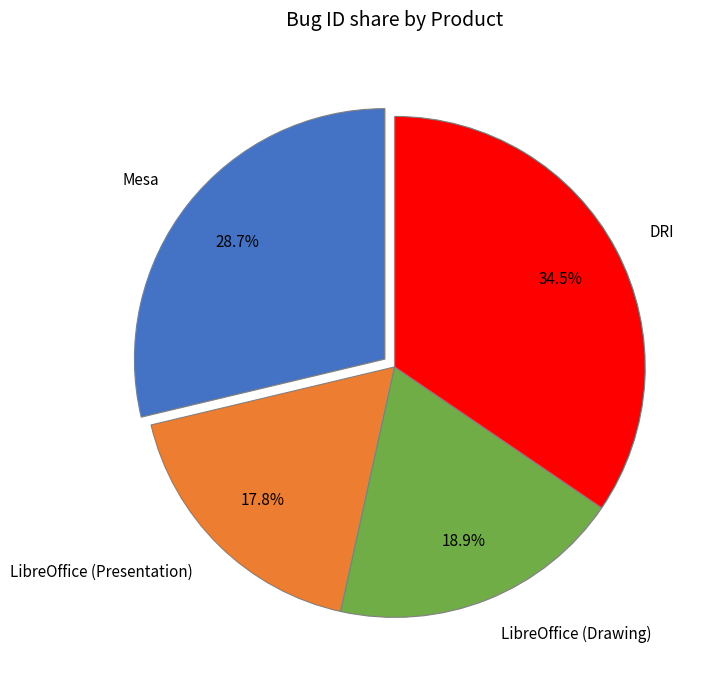

True or false: LibreOffice (Drawing) accounts for 19% of the total.

True